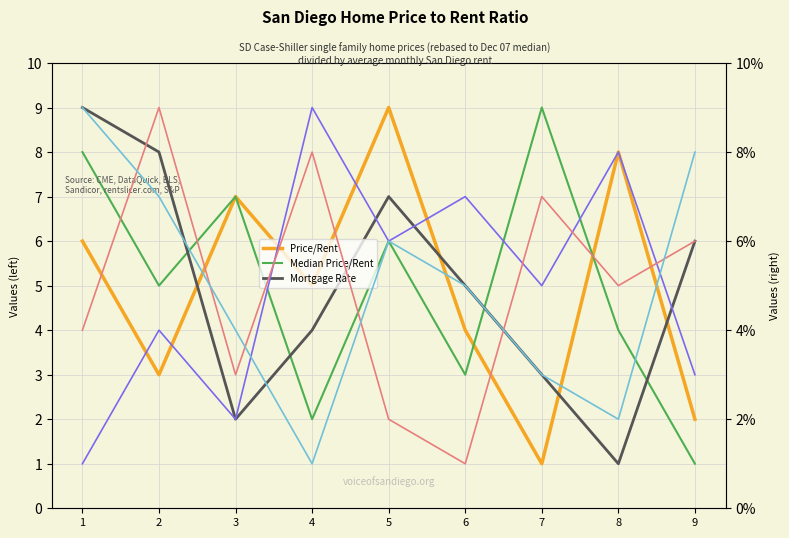

How many distinct data groups are displayed?

6